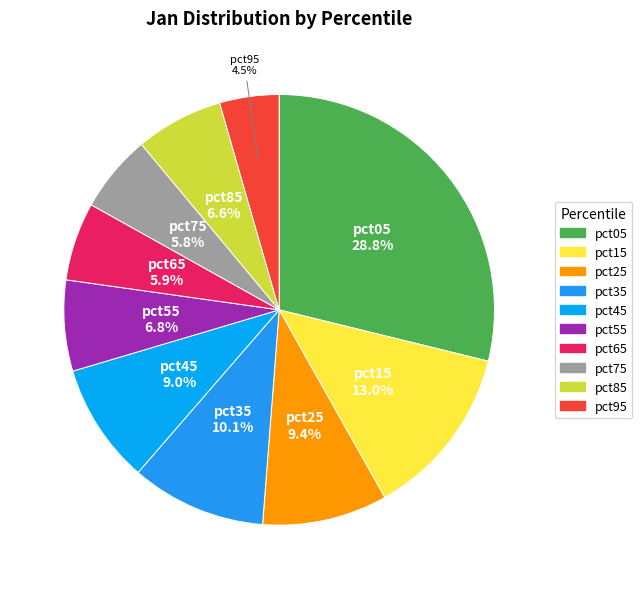

Which category has the smallest portion of the pie?

pct95